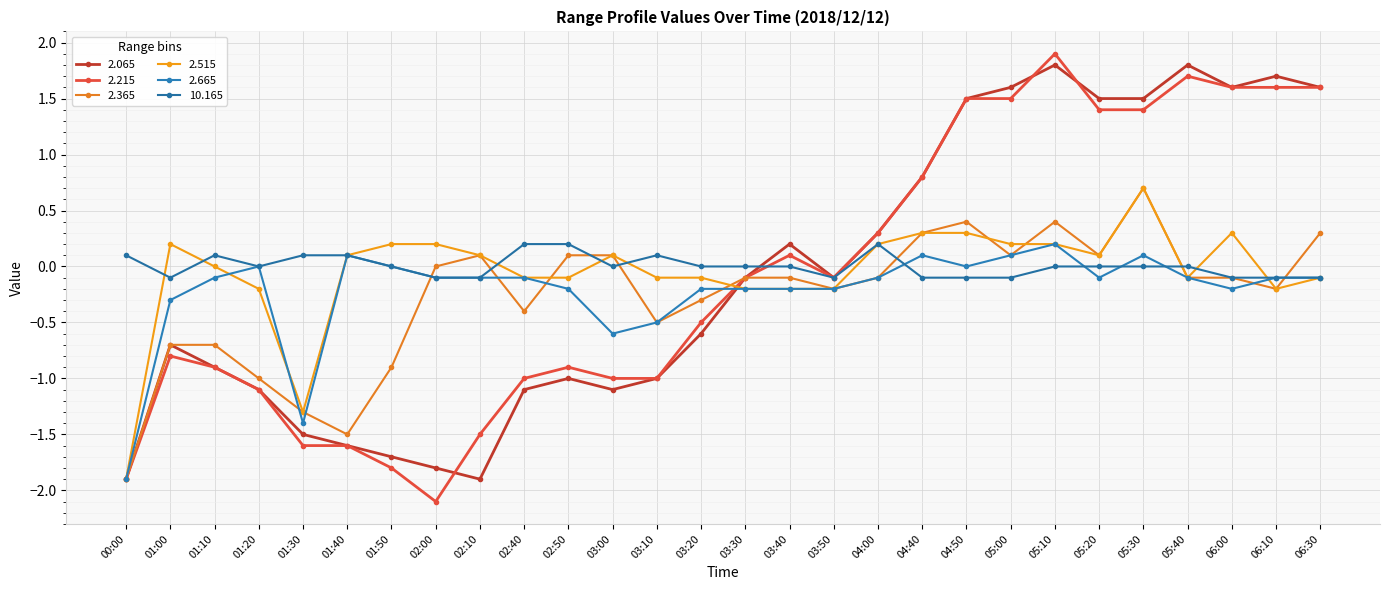

What position from the left is 06:00?

26